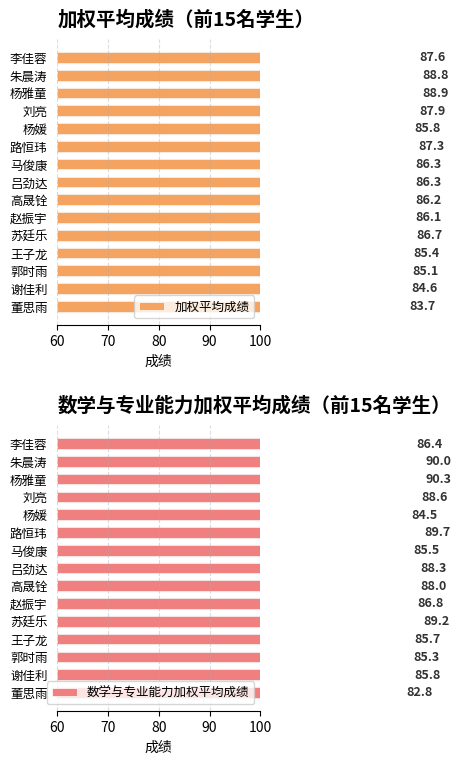

How many distinct data groups are displayed?

2